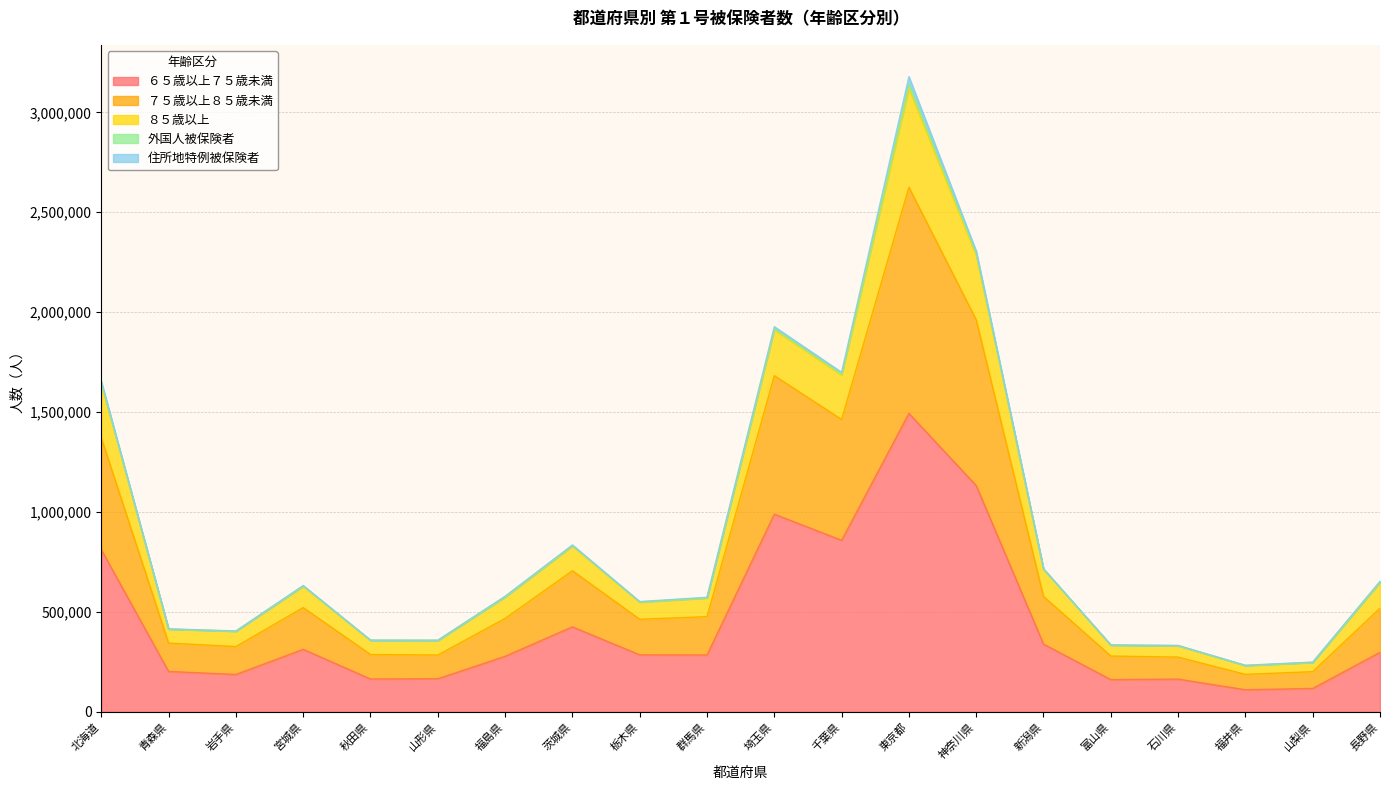

At which category is the sum across all series the highest?

東京都